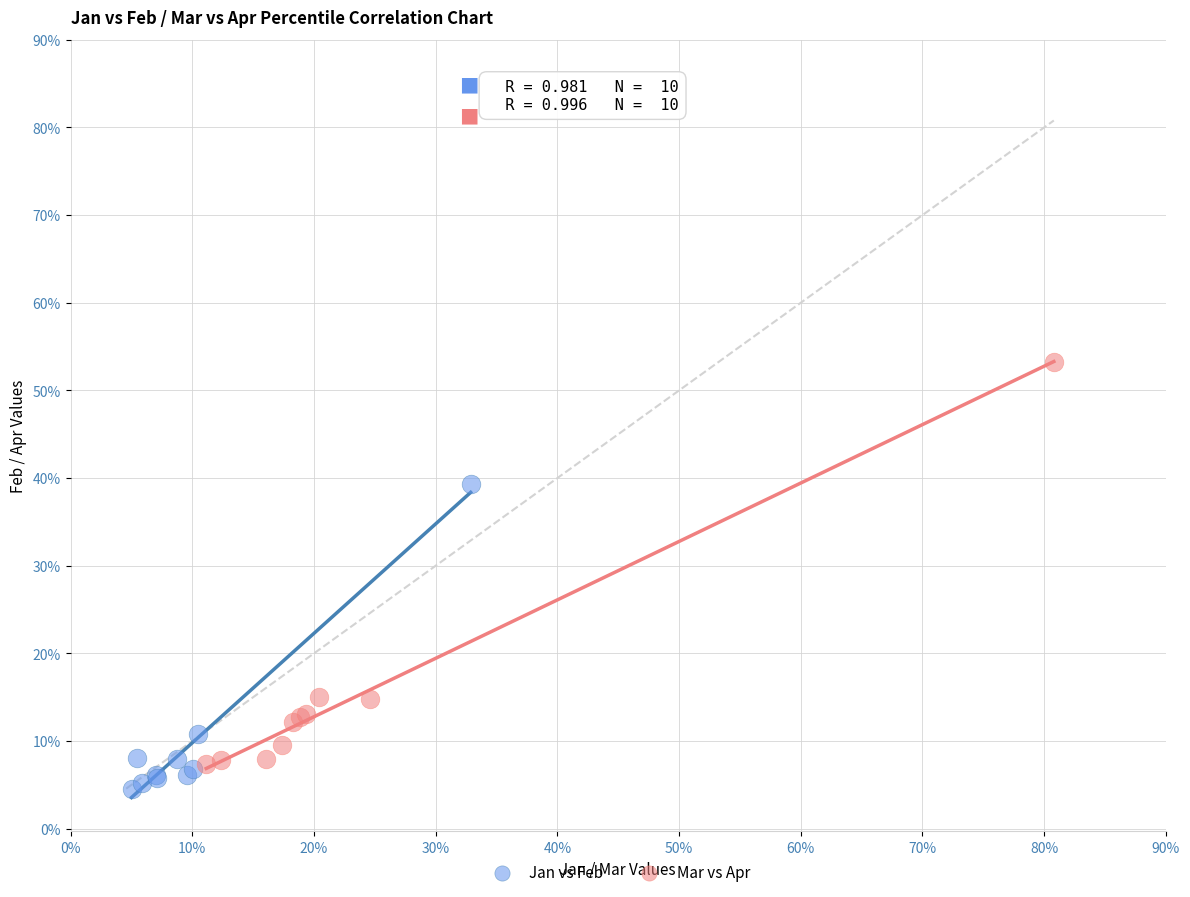

What are all the series names shown in the legend?

Jan vs Feb, Mar vs Apr